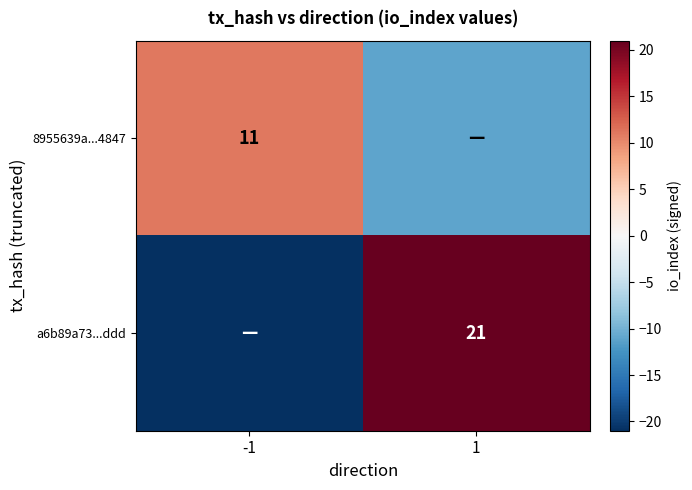

The a6b89a73...ddd series shows 21 at 1. True or false?

True